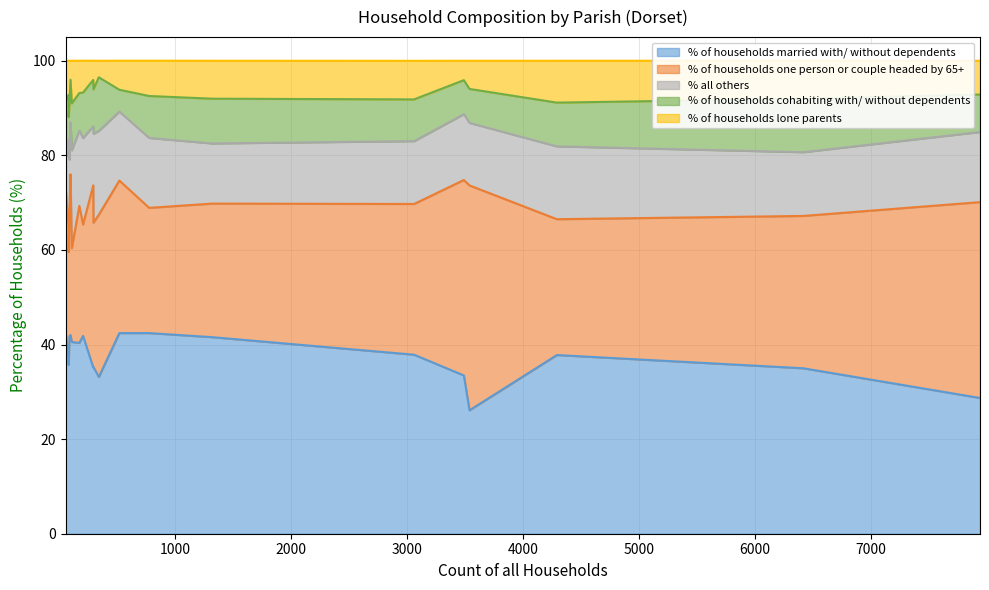

What is the difference between the % of households lone parents values at Alderholt and Holt?

1.9